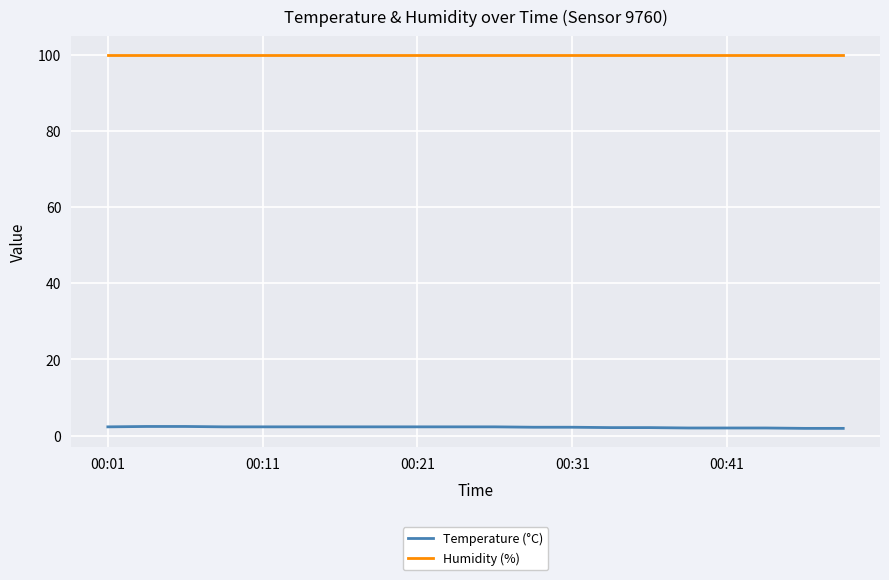

What are all the series names shown in the legend?

Temperature (°C), Humidity (%)